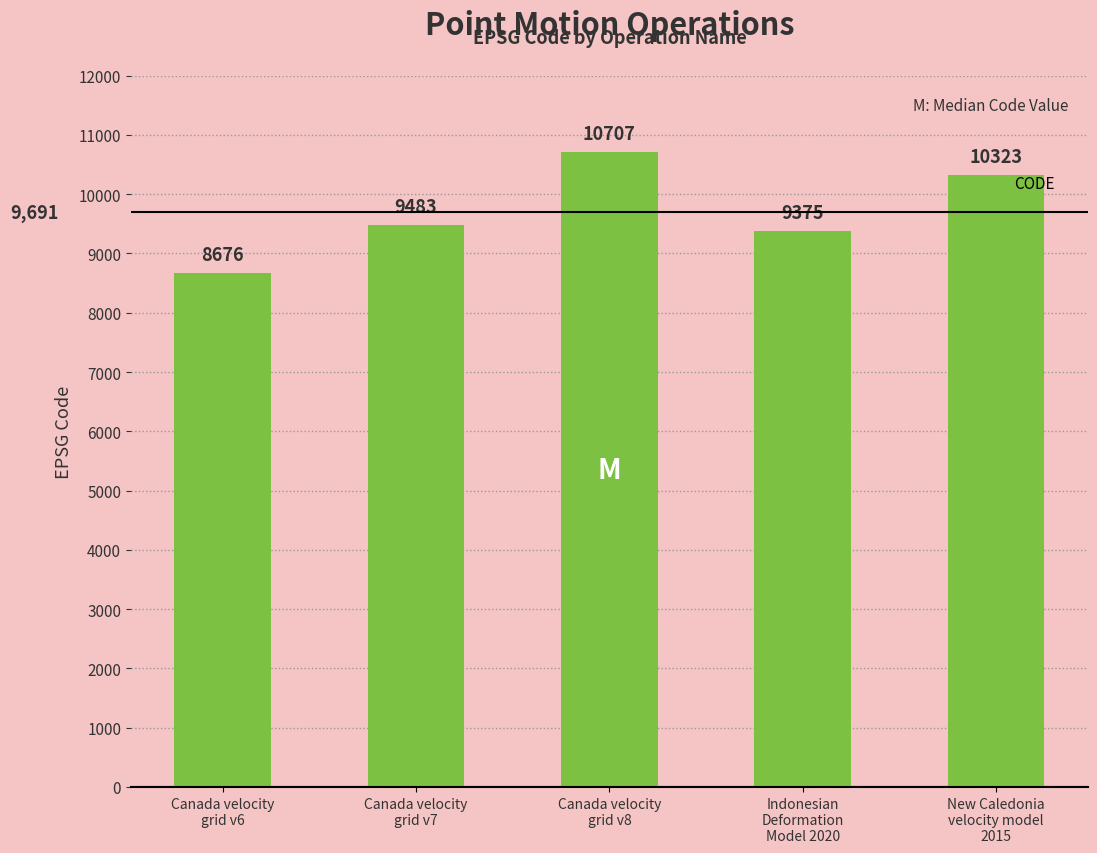

Reading left to right, extract all data points from this chart.

Canada velocity
grid v6=8676	Canada velocity
grid v7=9483	Canada velocity
grid v8=10707	Indonesian
Deformation
Model 2020=9375	New Caledonia
velocity model
2015=10323